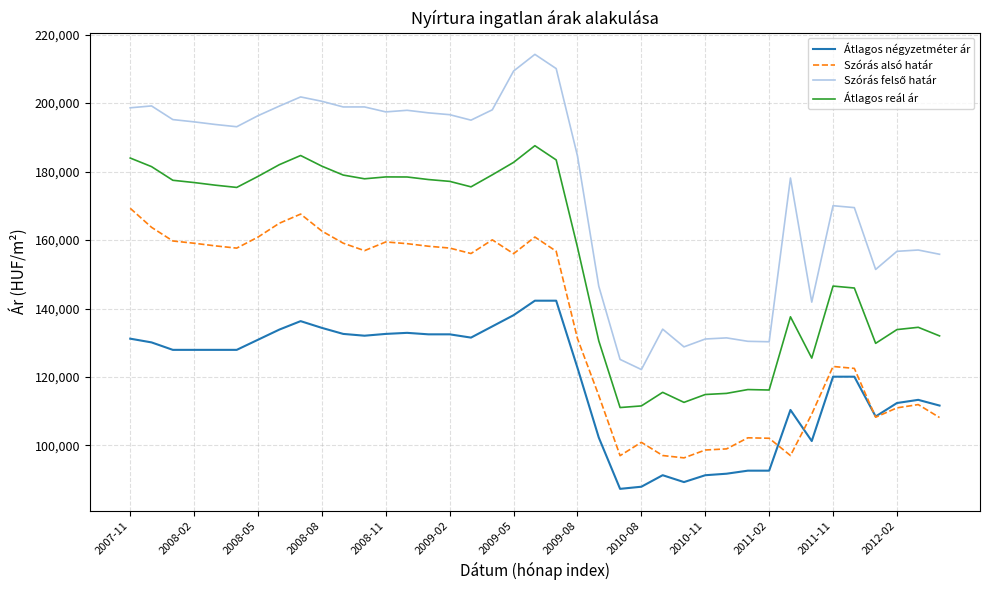

What is the maximum value for Szórás alsó határ?

169266